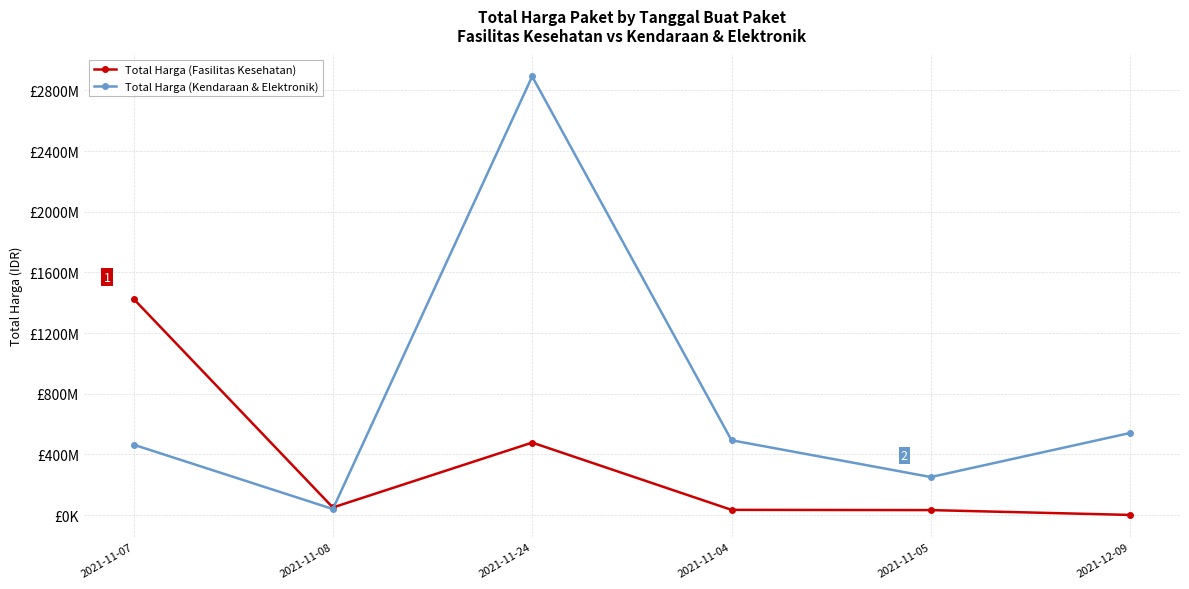

What are all the series names shown in the legend?

Total Harga (Fasilitas Kesehatan), Total Harga (Kendaraan & Elektronik)